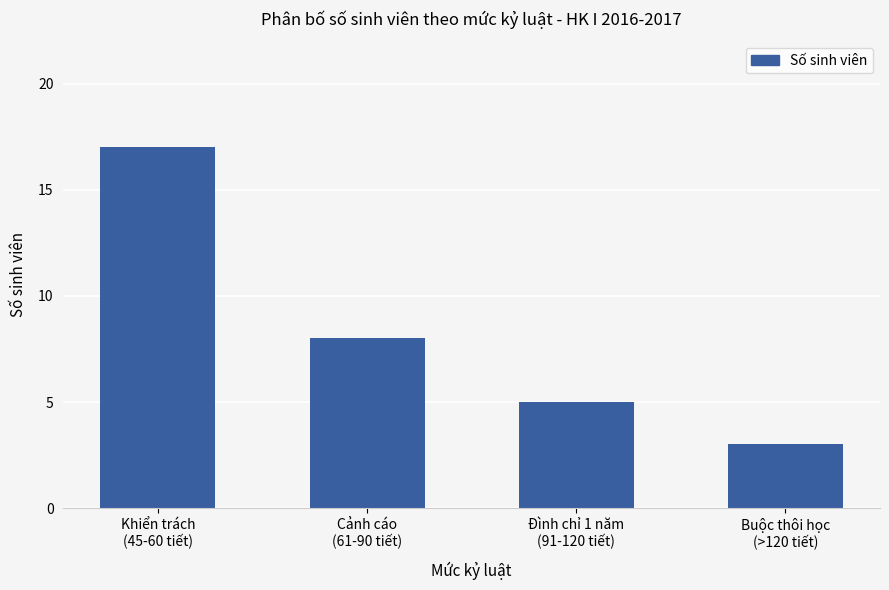

Reading left to right, what are all the values shown in this chart?

17	8	5	3